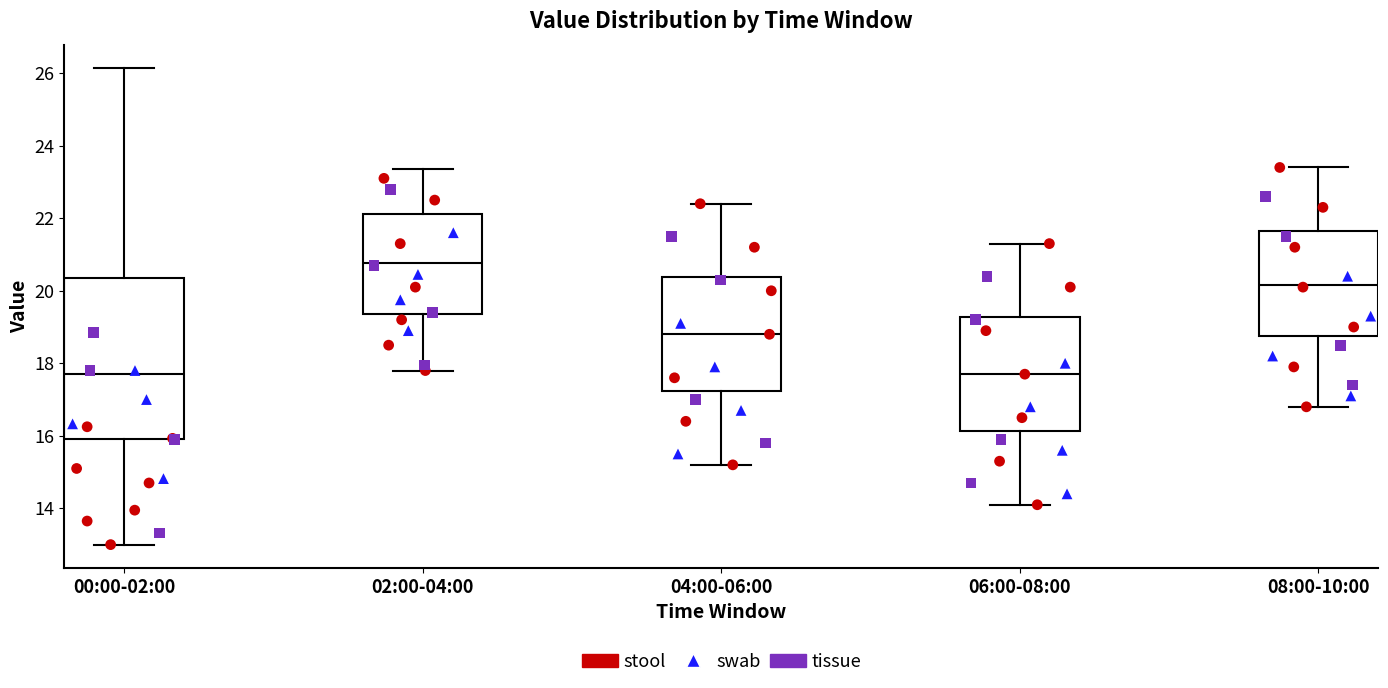

Reading left to right, read every box against the y-axis: the position of its median line, the range the box covers, and the ends of its whiskers. The values are not printed on the chart, so give them approximately, as read against the axis.

00:00-02:00: median 17.8, box 16.0 to 20.4, whiskers 13.0 to 26.2
02:00-04:00: median 20.8, box 19.4 to 22.2, whiskers 17.8 to 23.4
04:00-06:00: median 18.8, box 17.2 to 20.4, whiskers 15.2 to 22.4
06:00-08:00: median 17.8, box 16.2 to 19.2, whiskers 14.2 to 21.4
08:00-10:00: median 20.2, box 18.8 to 21.6, whiskers 16.8 to 23.4